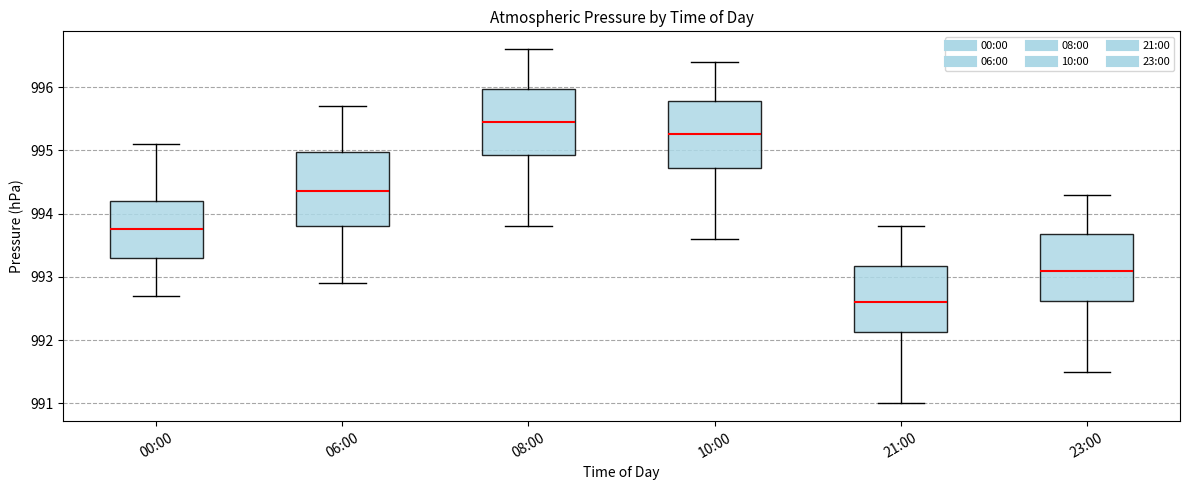

Where does the lower whisker of the box for 08:00 end on the y-axis? The values are not printed on the chart, so give them approximately, as read against the axis.

993.8